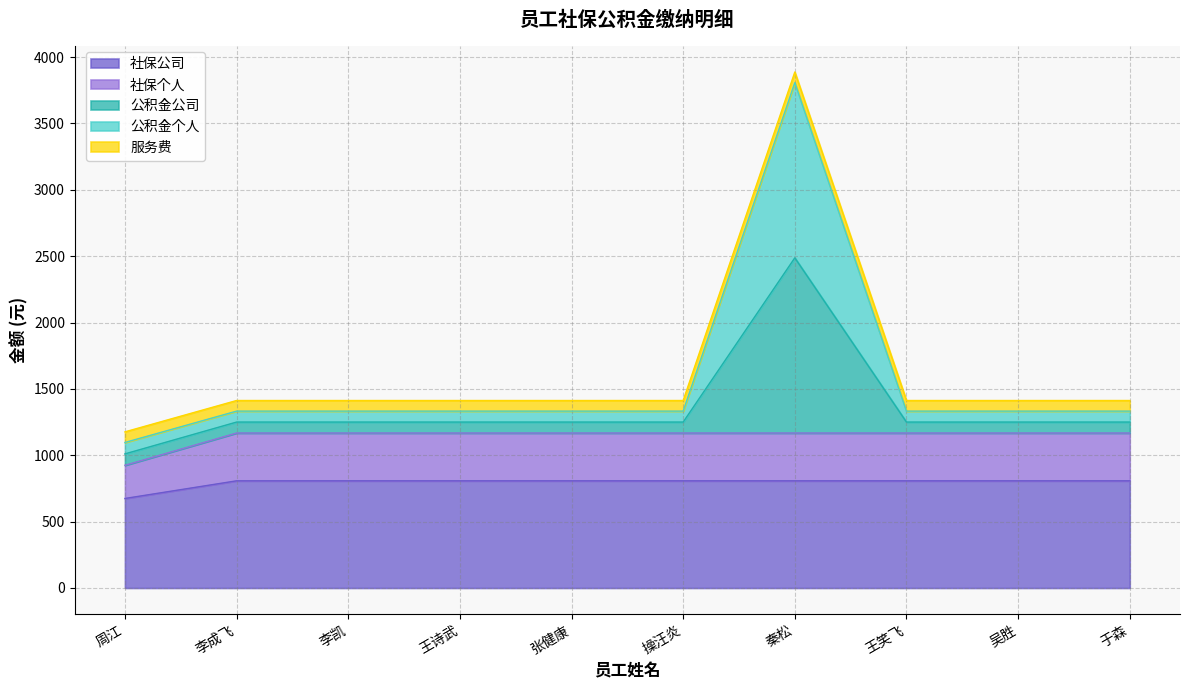

Does the chart display data point markers on the line(s)?

No